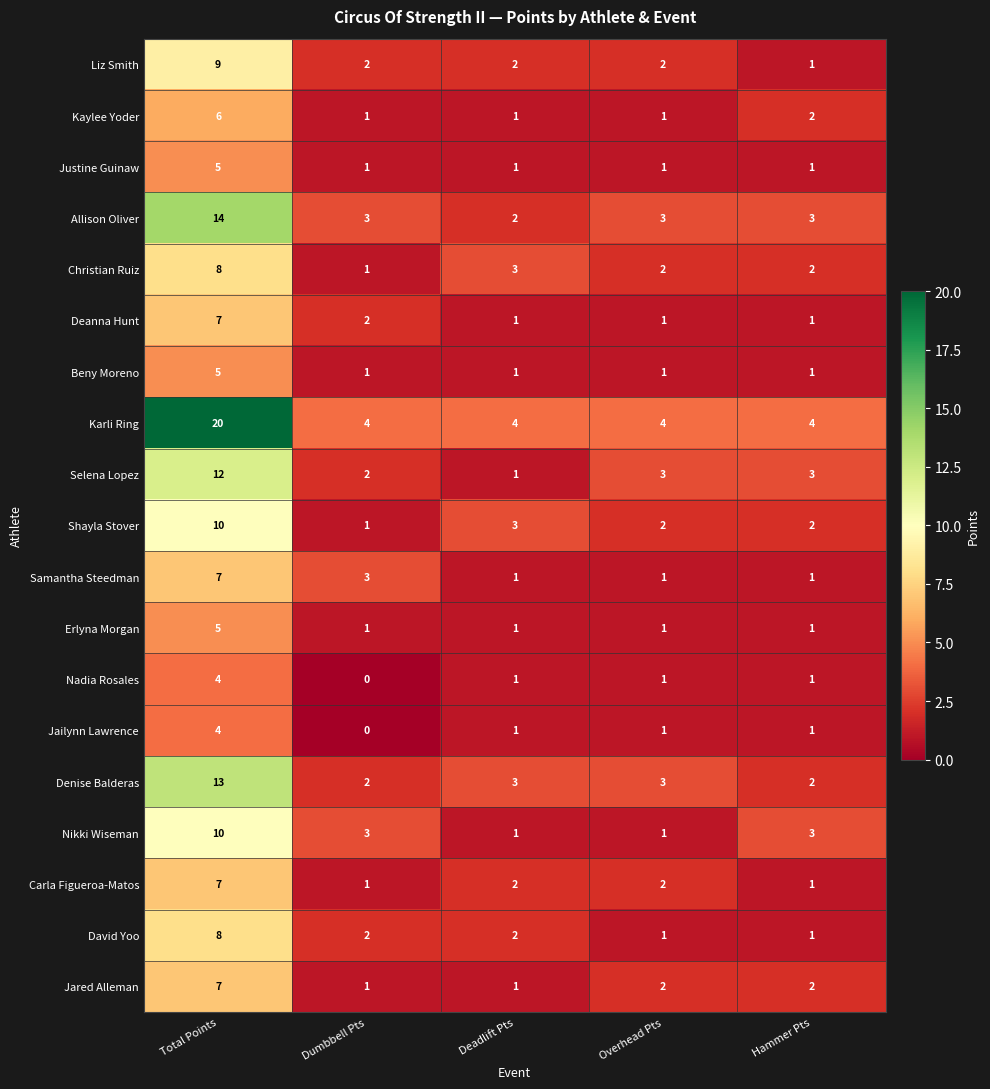

Which series has the largest range (max minus min)?

Karli Ring